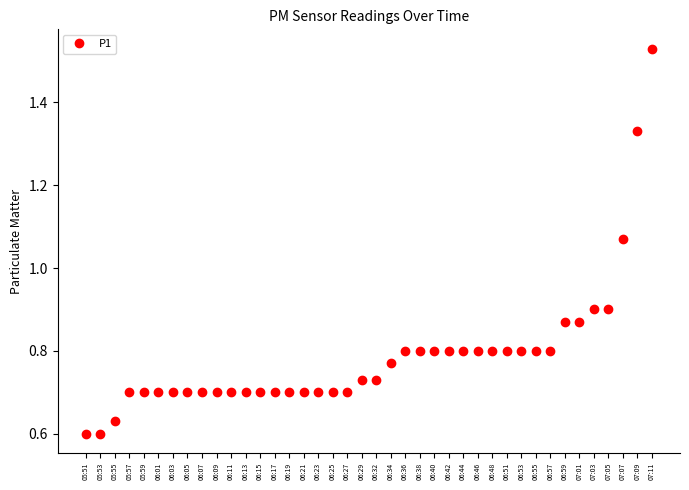

What is the change in value from 05:51 to 06:09?

+0.1